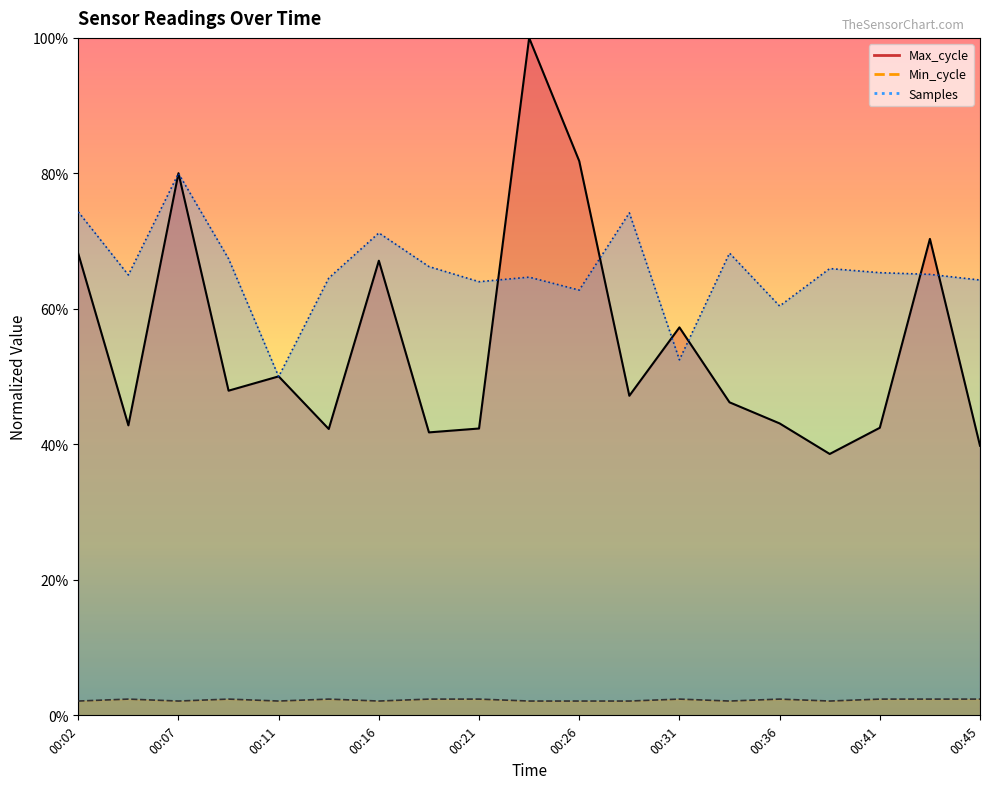

How many lines are shown in the chart?

3